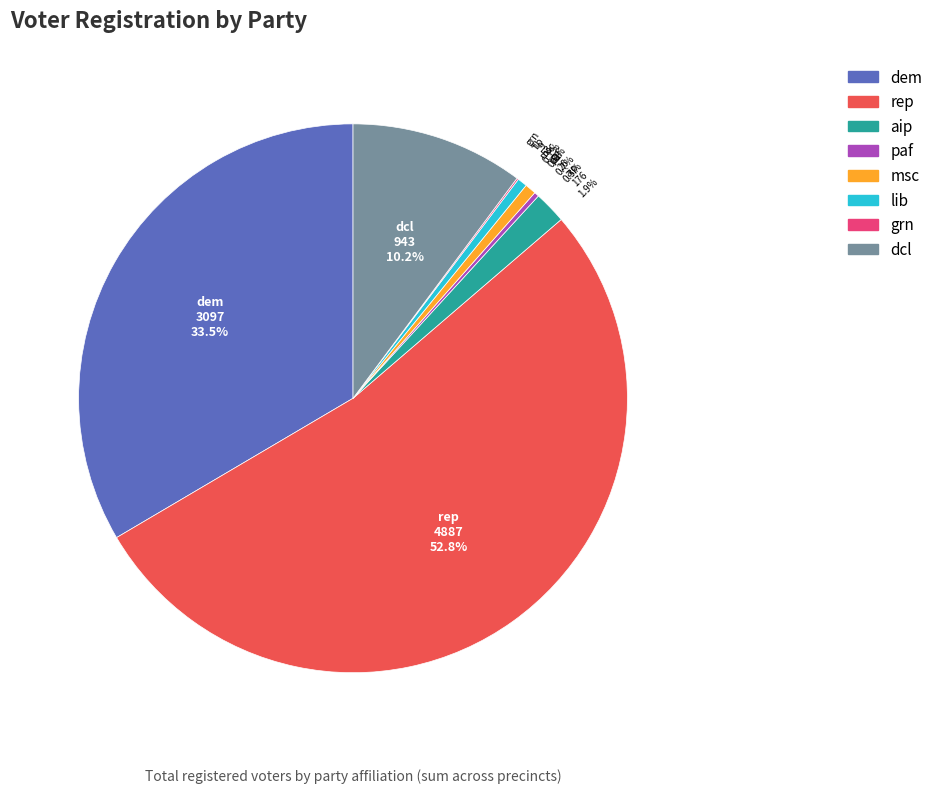

Does any single category account for the majority?

Yes